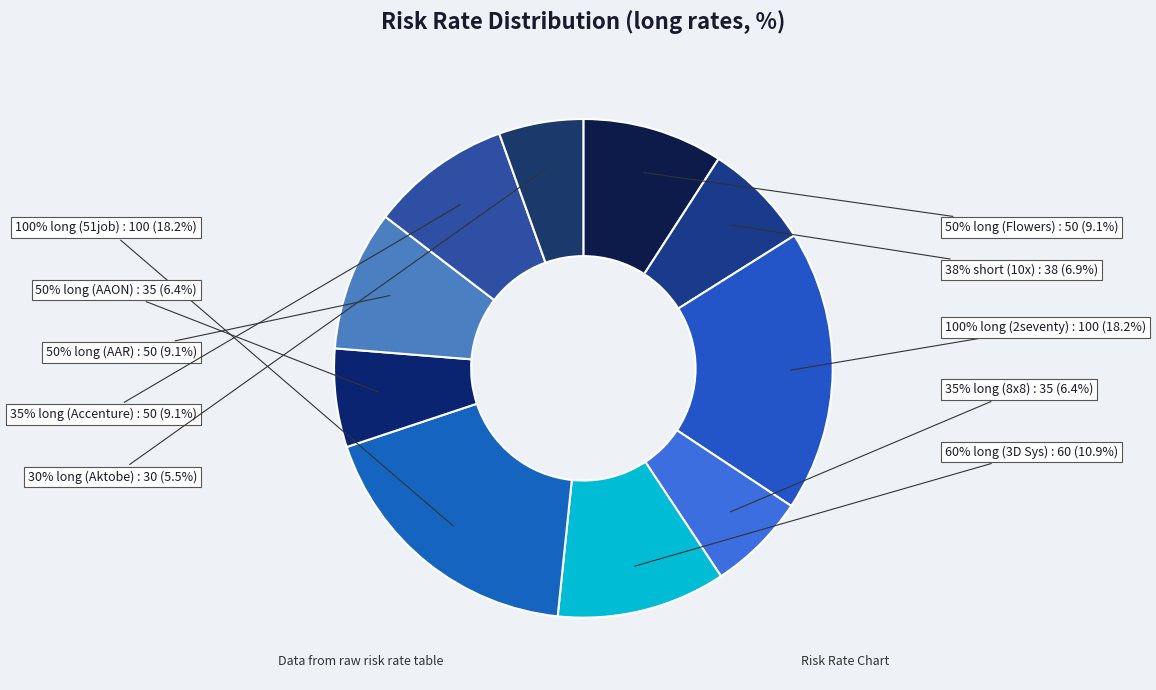

Approximately how many times larger is the value at Aktobe Metalware (long=30) compared to 8x8, Inc. (long=35)?

0.9